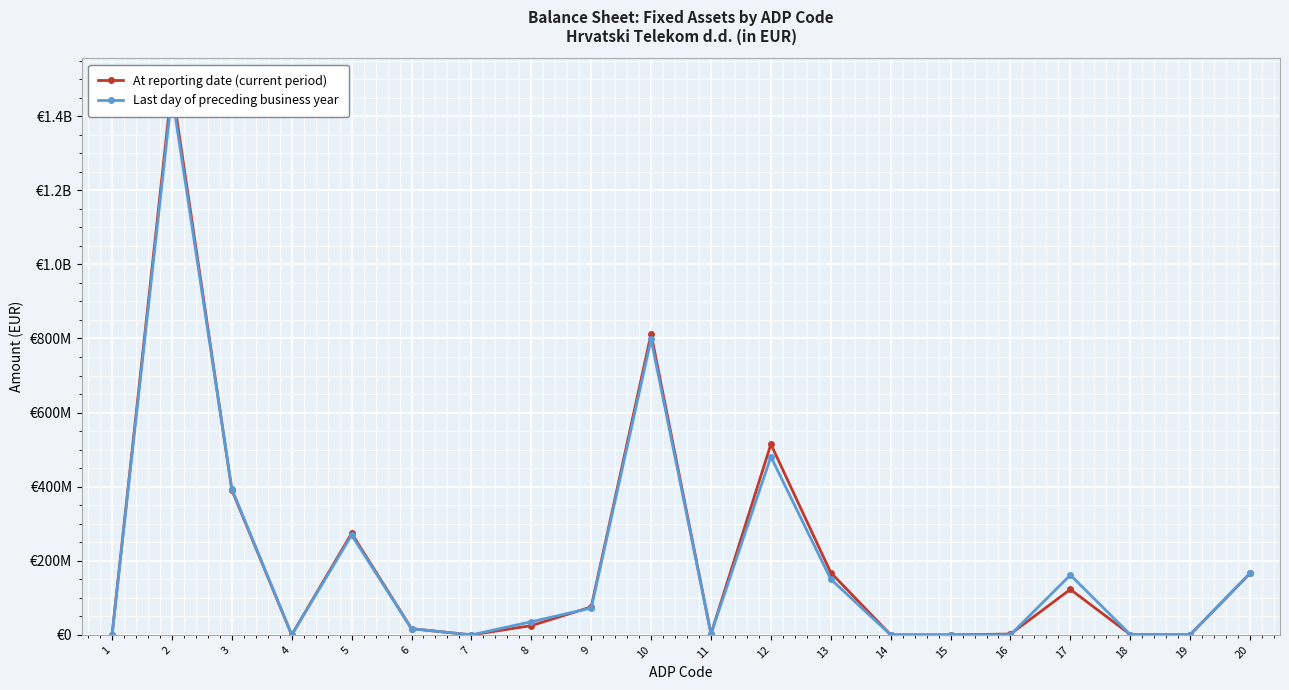

Reading left to right, what are all the values shown in this chart?

At reporting date (current period): 0	1481966159	391148411	0	273957829	16749363	0	25050932	75390287	812220829	2706328	514604292	168218188	93145	0	2256911	122829303	1070849	441813	166025825
Last day of preceding business year: 0	1459964463	393962470	0	269160288	16749363	0	35497084	72555735	797623278	2702601	480844895	150304298	100163	0	466838	161607427	1076106	520950	166746424